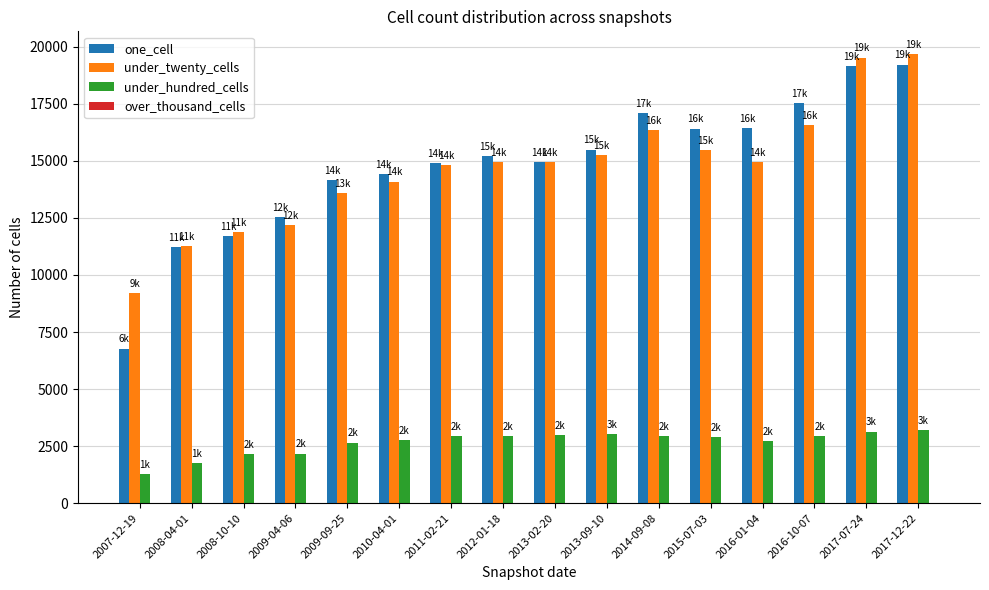

At 2015-07-03, list the series in order from largest to smallest.

one_cell, under_twenty_cells, under_hundred_cells